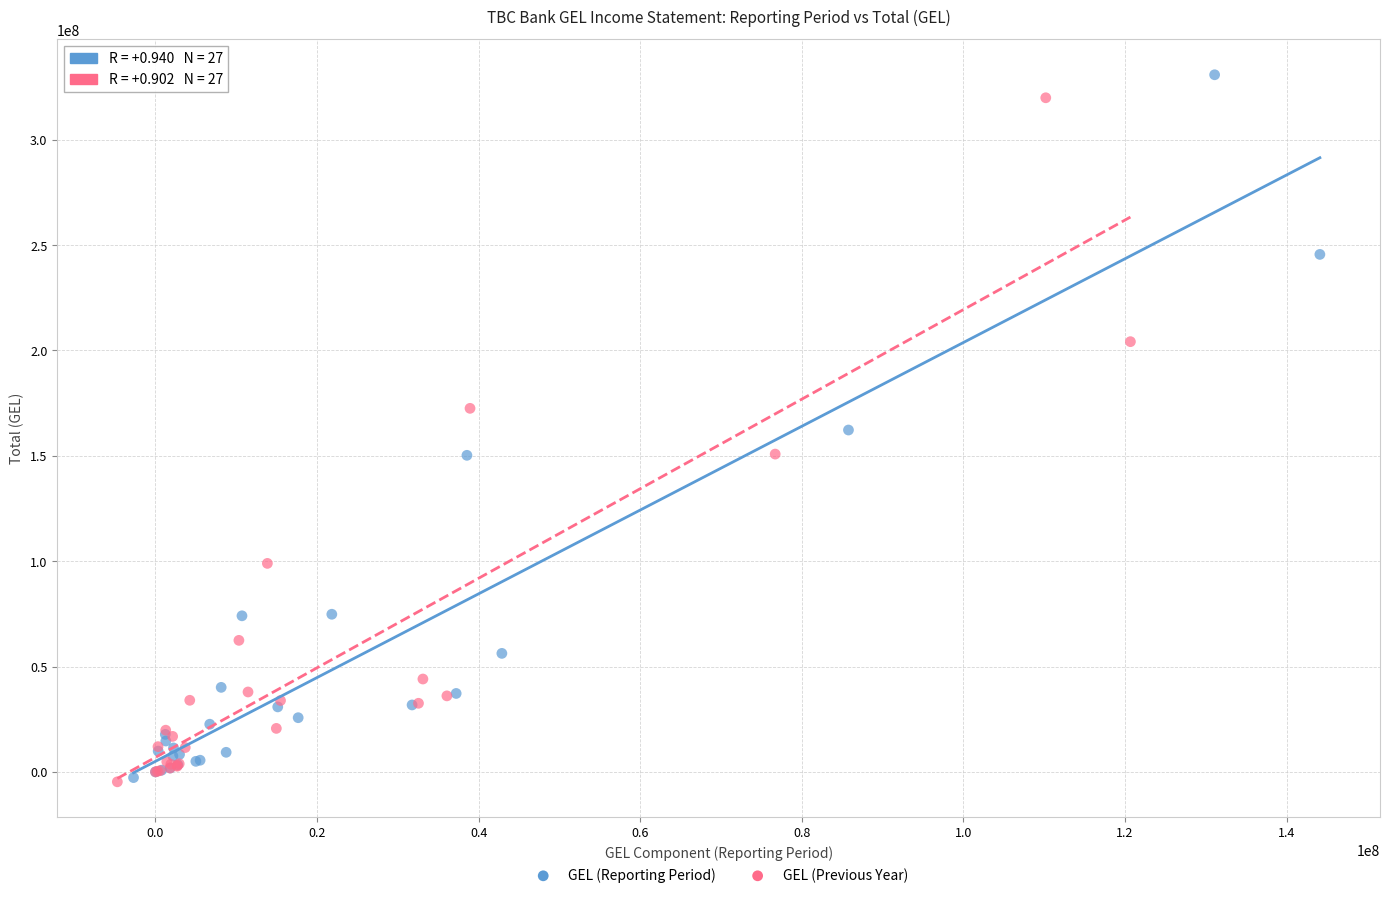

Which series has the largest Y range (max minus min)?

GEL (Reporting Period)